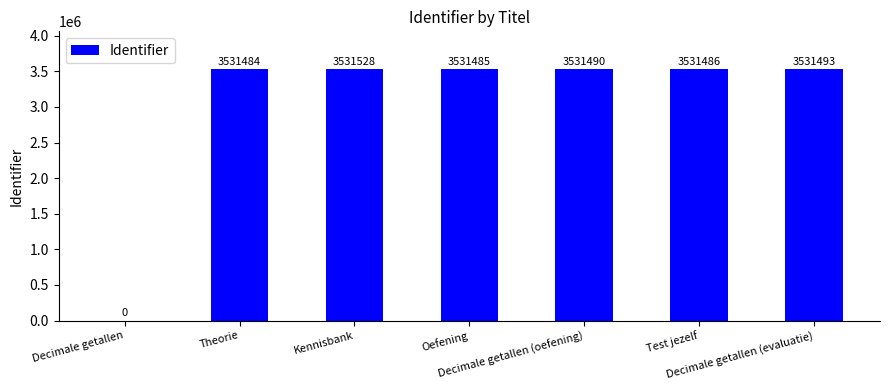

What is the greatest value displayed?

3531528